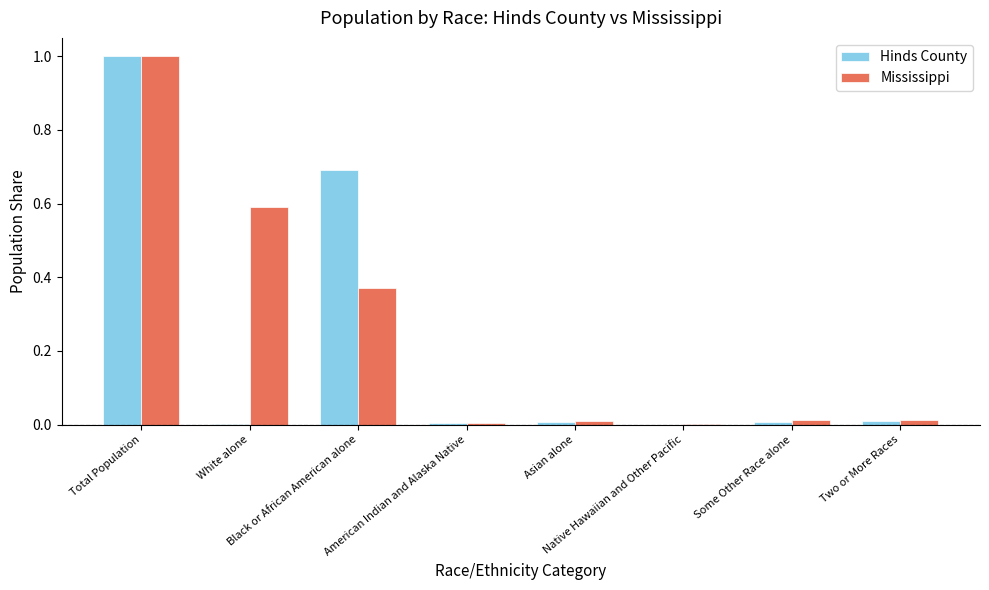

What is the maximum value shown in the chart?

1.0